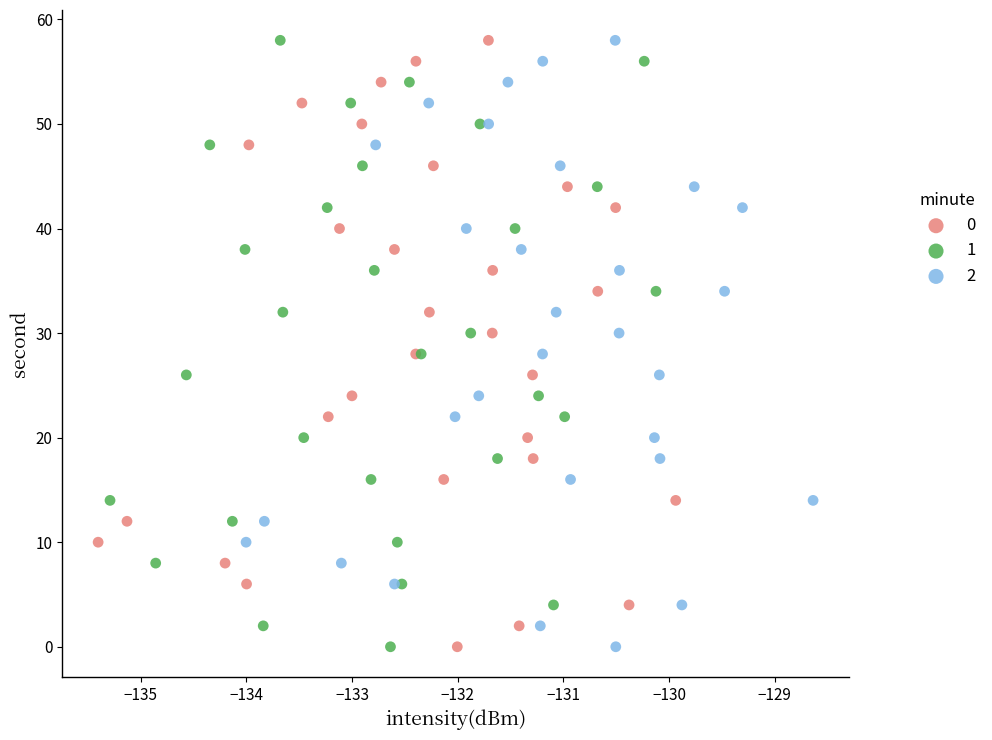

What are all the series names shown in the legend?

0, 1, 2